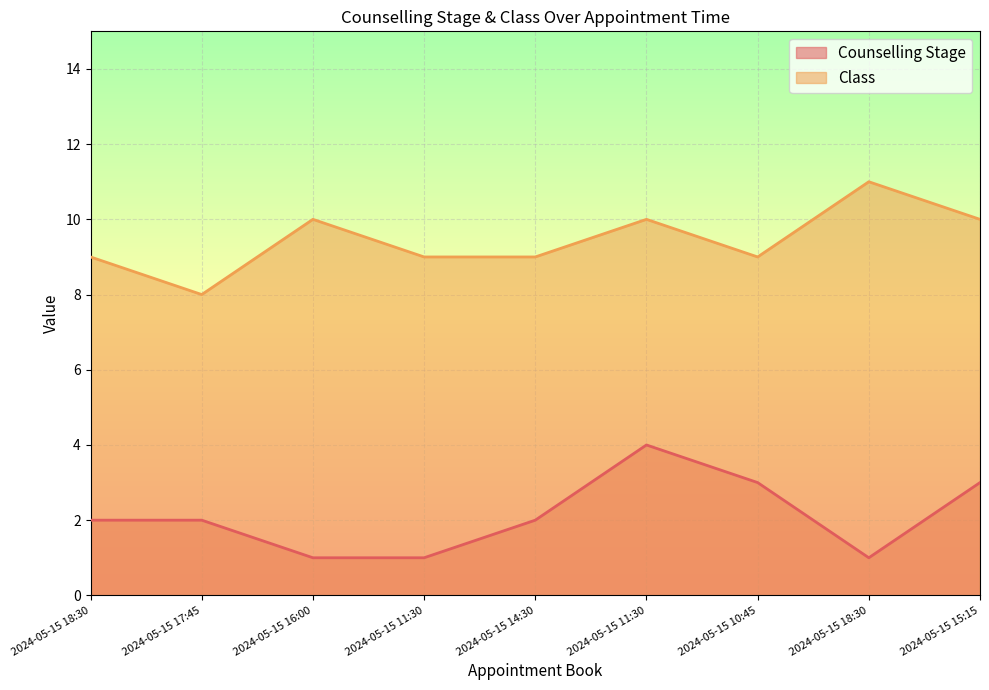

Rank the categories by Class value from highest to lowest.

2024-05-15 18:30, 2024-05-15 16:00, 2024-05-15 11:30, 2024-05-15 15:15, 2024-05-15 18:30, 2024-05-15 11:30, 2024-05-15 14:30, 2024-05-15 10:45, 2024-05-15 17:45